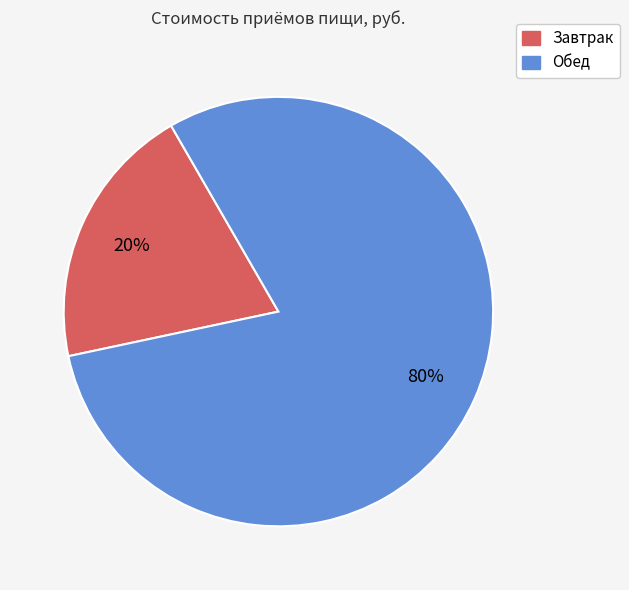

Is there a majority slice in this chart?

Yes